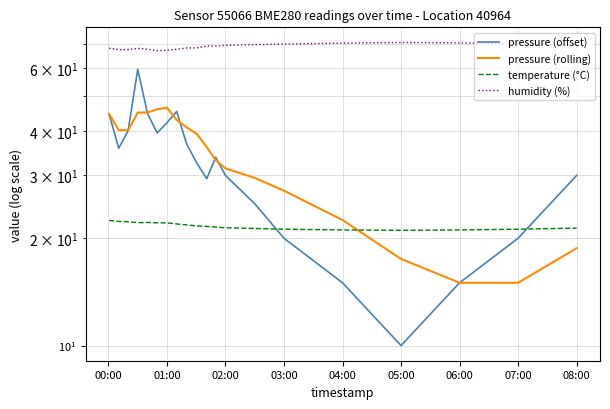

How many distinct data groups are displayed?

4